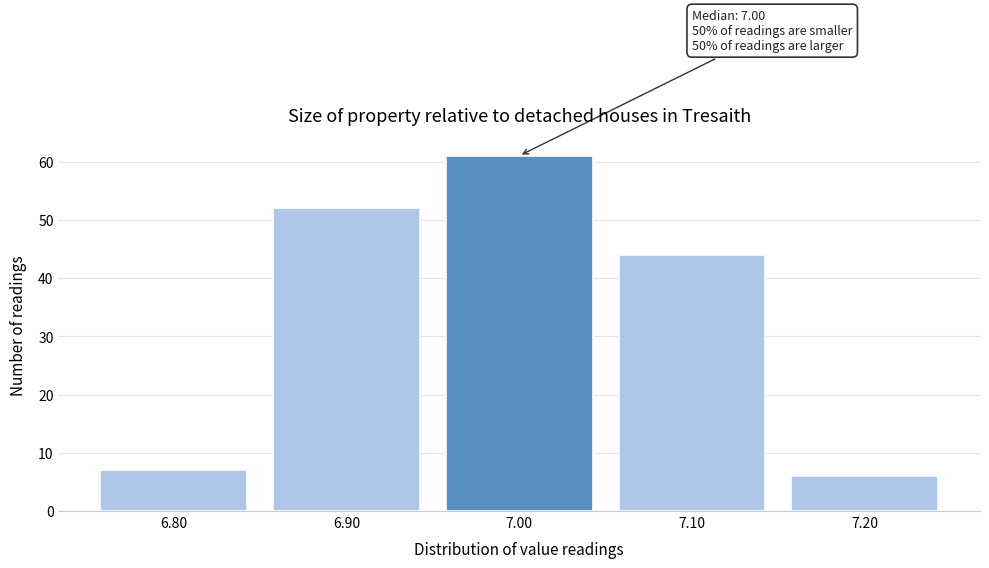

Over which range of the x-axis is the bar tallest?

6.95 to 7.05